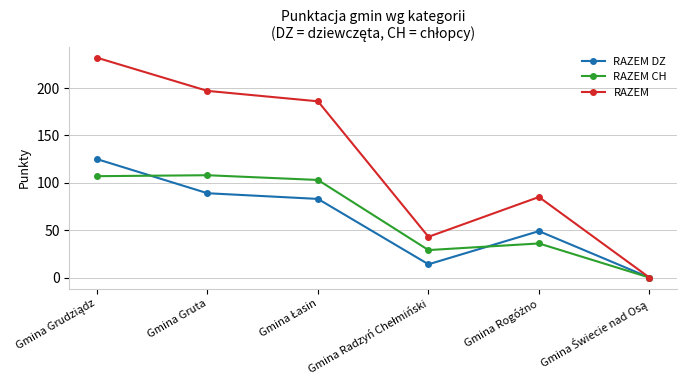

What is the label of the 5th point from the right?

Gmina Gruta